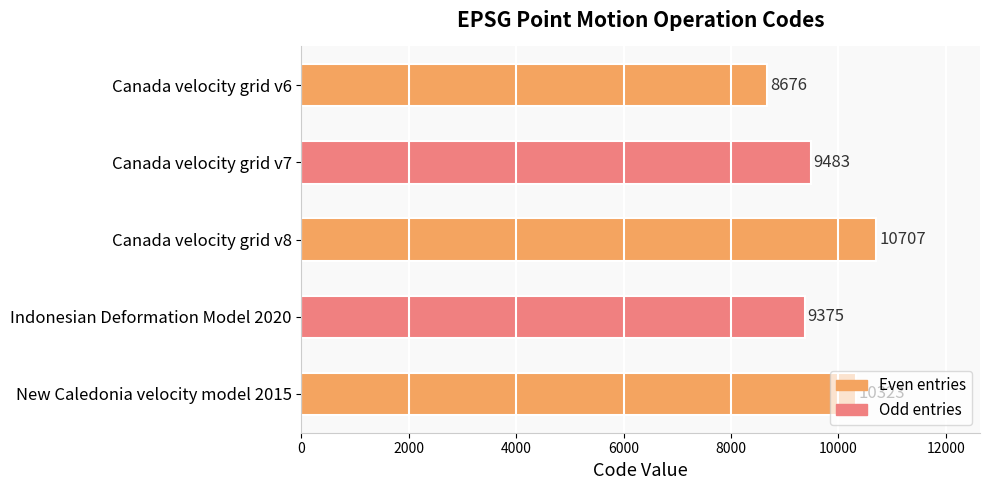

What is the average value?

9713